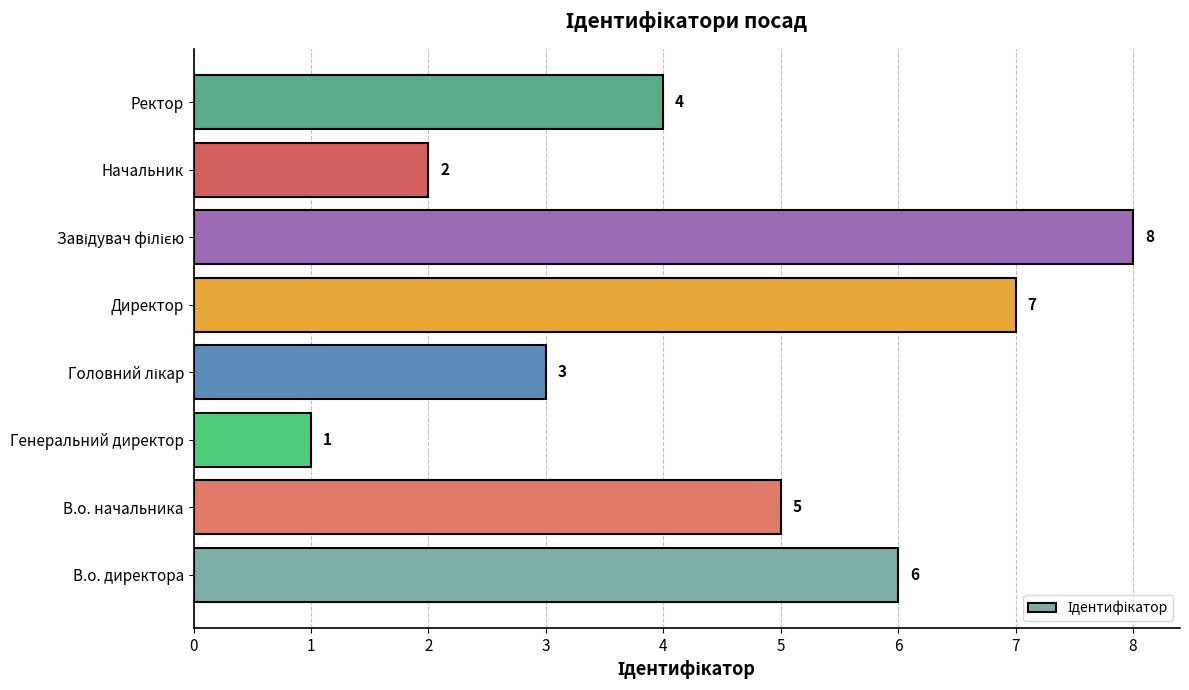

Reading bottom to top, extract all data points from this chart.

6	5	1	3	7	8	2	4